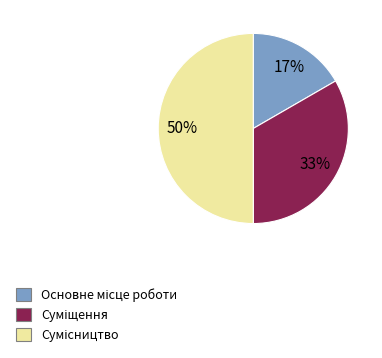

How many slices are in this pie chart?

3